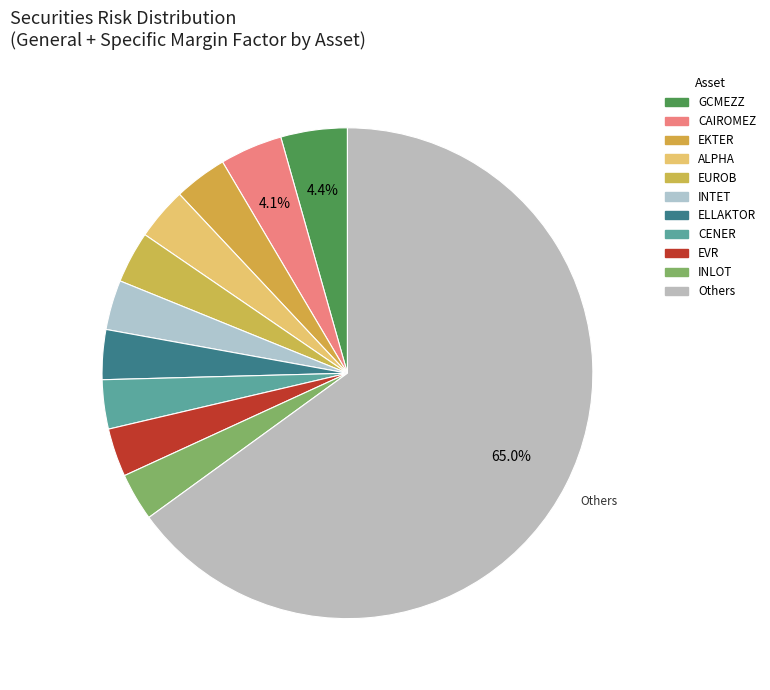

How many segments does this pie chart have?

11